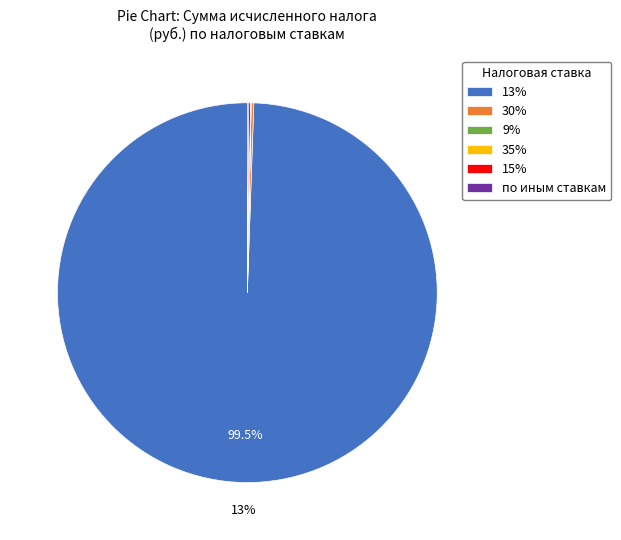

To the nearest percent, what is the combined percentage of 30% and 13%?

100%